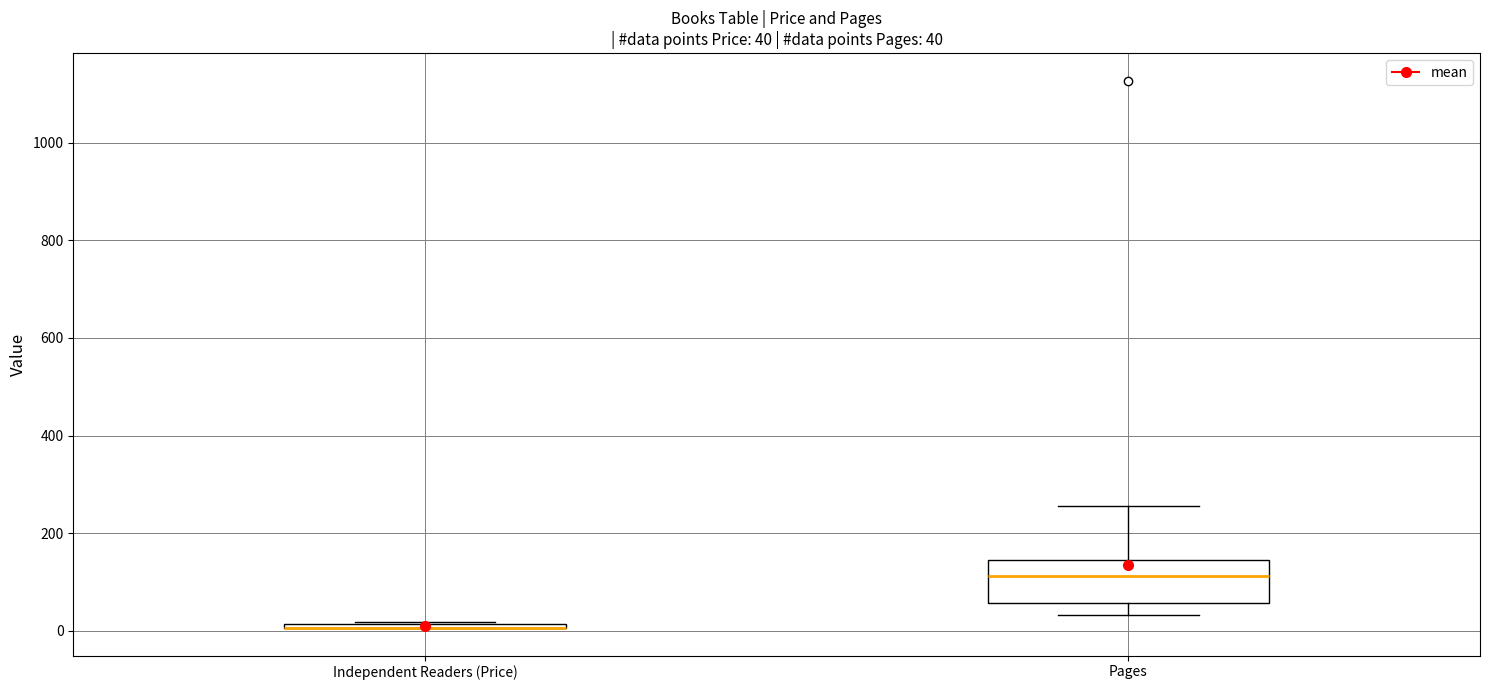

Comparing the boxes themselves (not the whiskers), which one is the tallest?

Pages